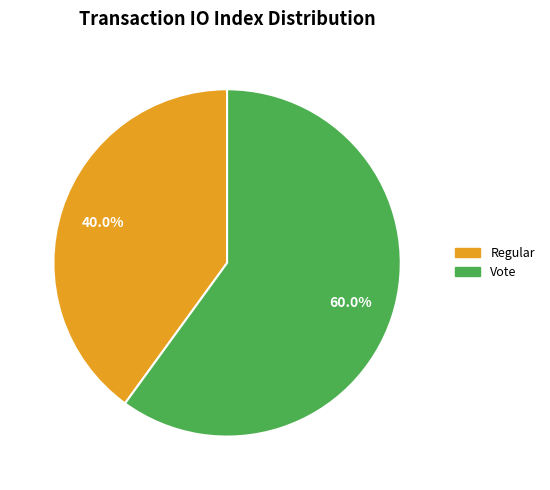

Is there a majority slice in this chart?

Yes